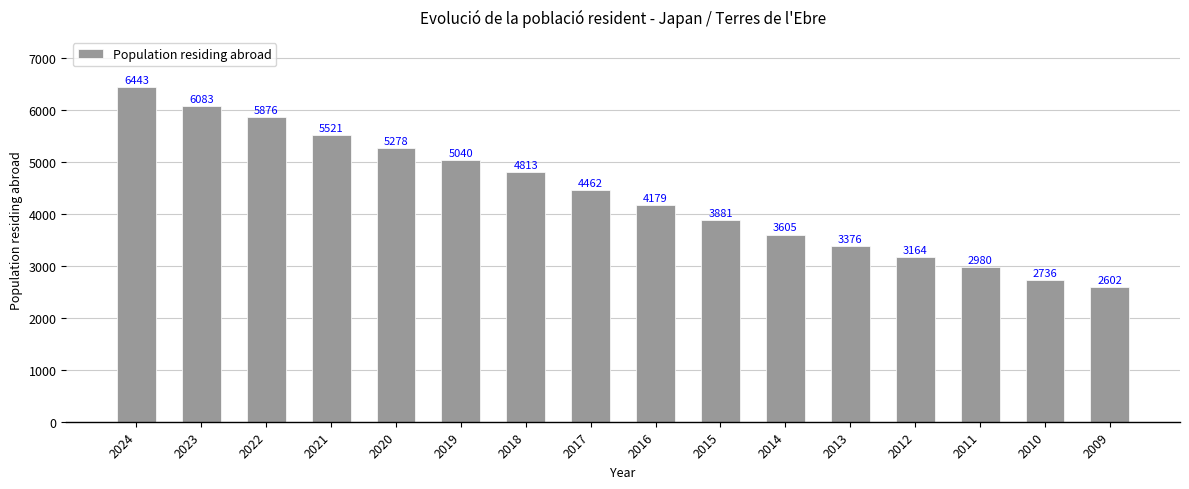

What is the value of the 10th bar from the left?

3881